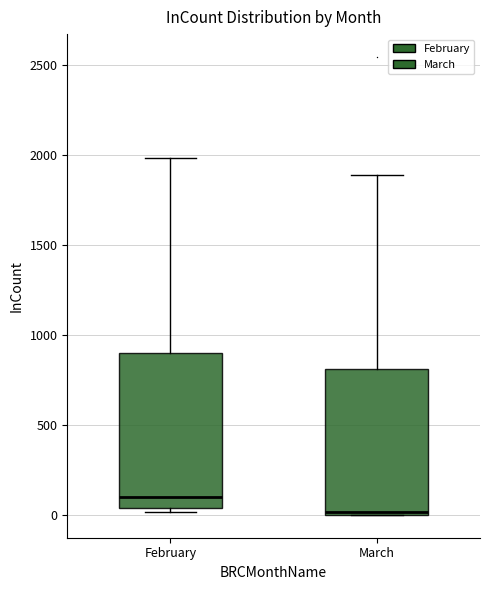

Which box has the highest median line?

February